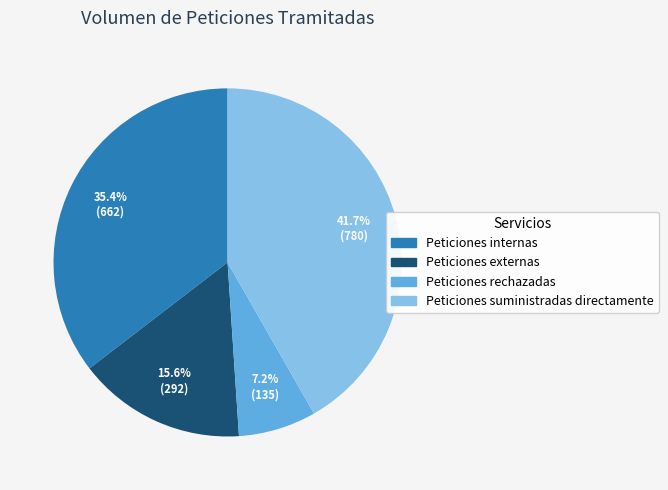

To the nearest percent, what percentage of the pie is Peticiones suministradas directamente?

42%